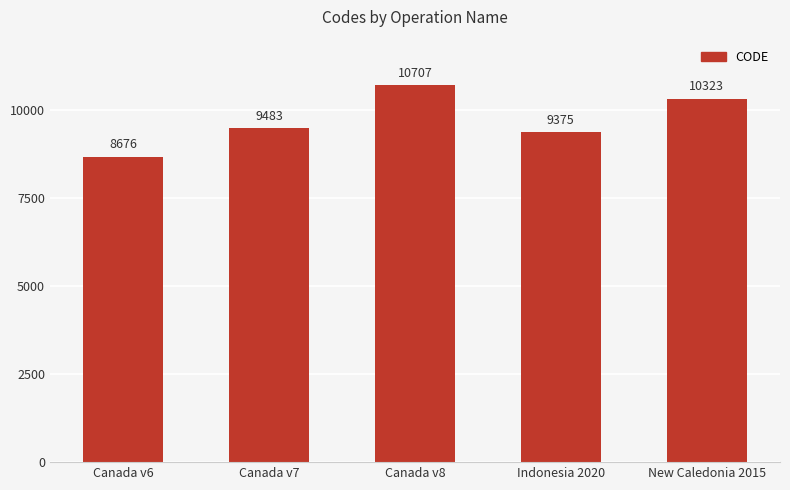

What is the difference between the values at Canada v8 and Indonesia 2020?

1332